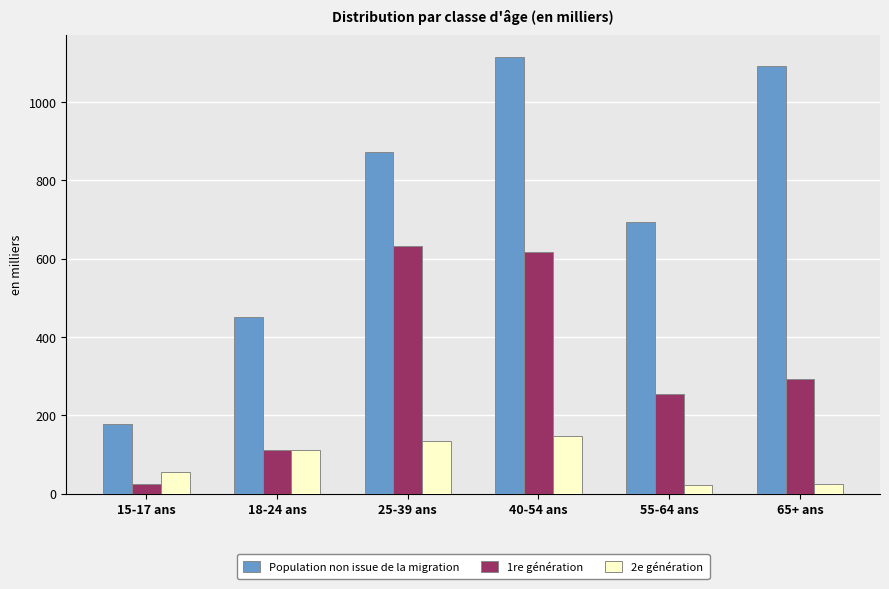

How many series are shown in this chart?

3